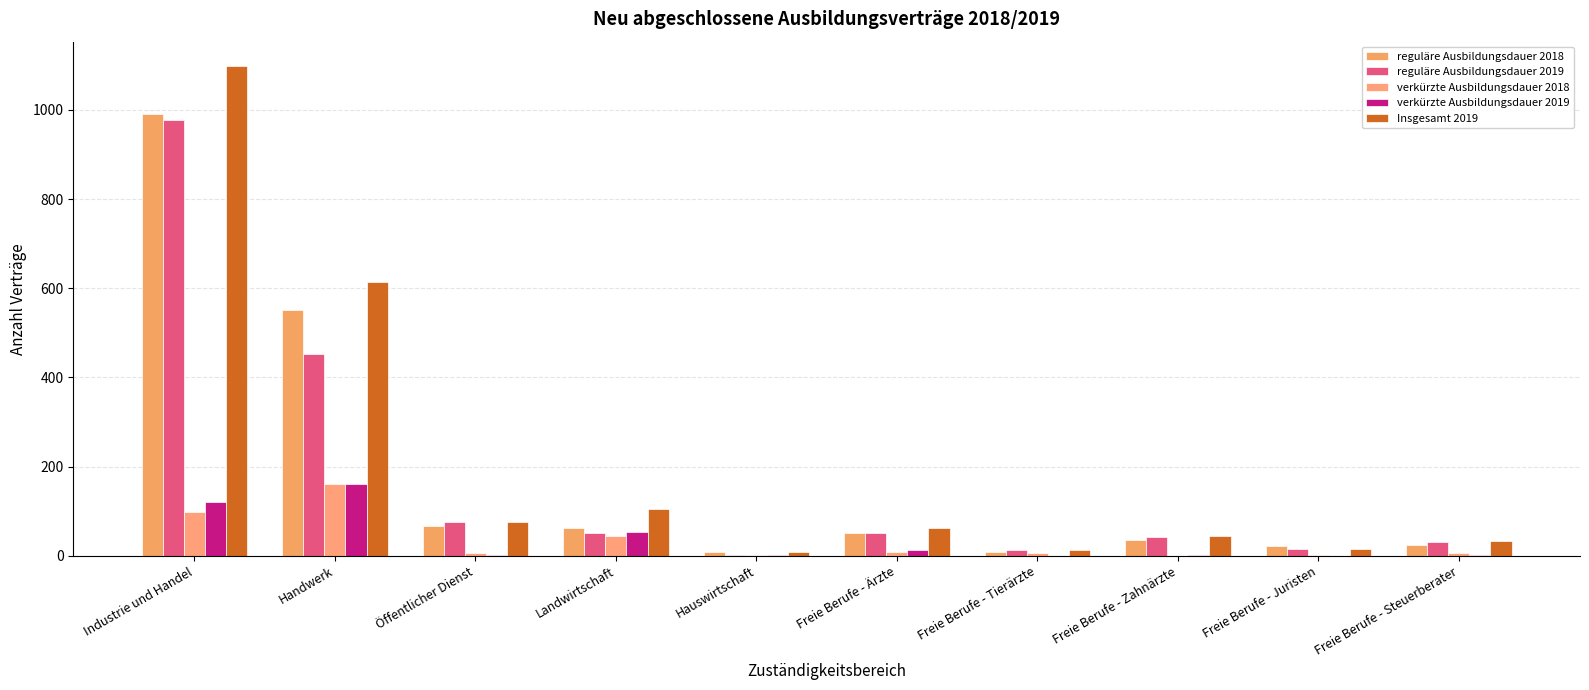

At which category is the sum across all series the highest?

Industrie und Handel